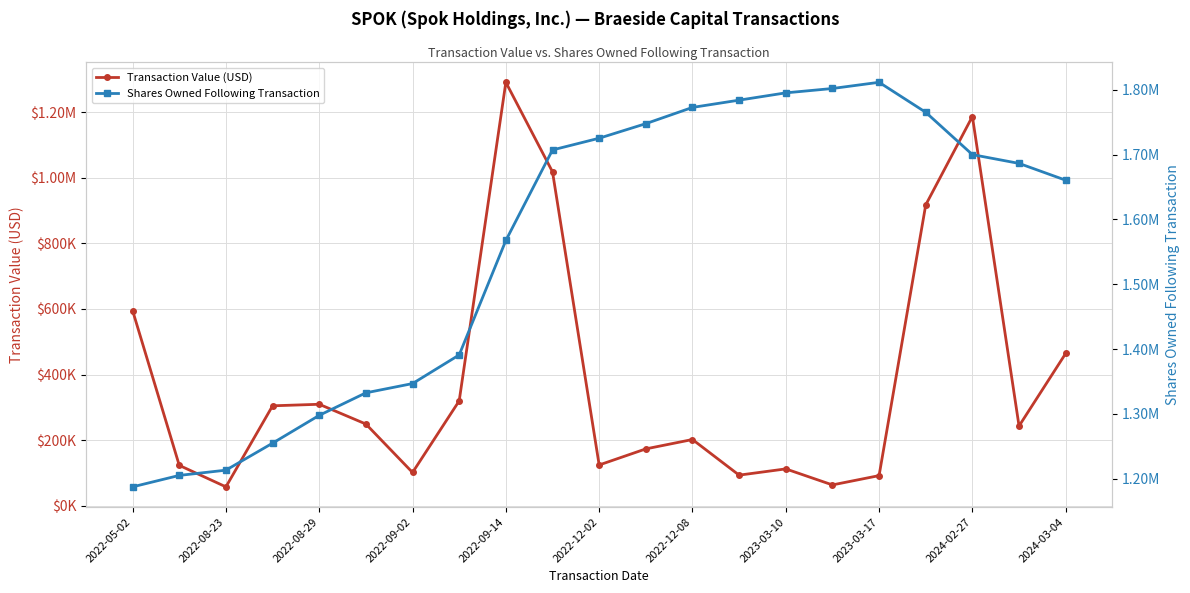

What position from the left is 2022-09-02?

7